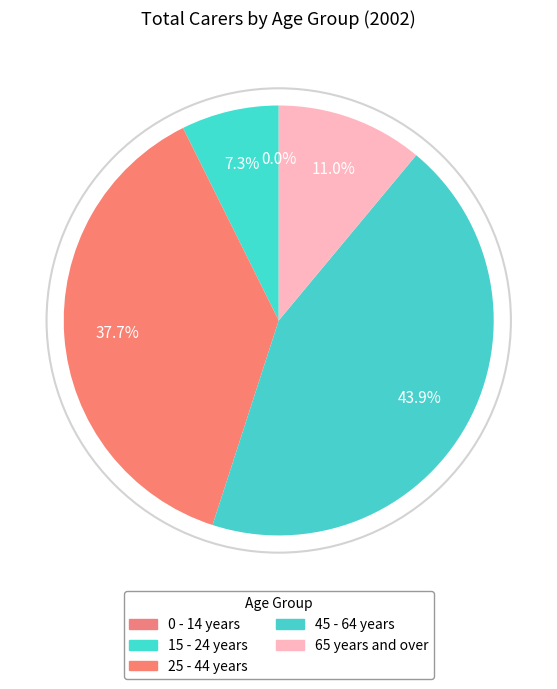

To the nearest percent, what percentage of the pie is 45 - 64 years?

44%